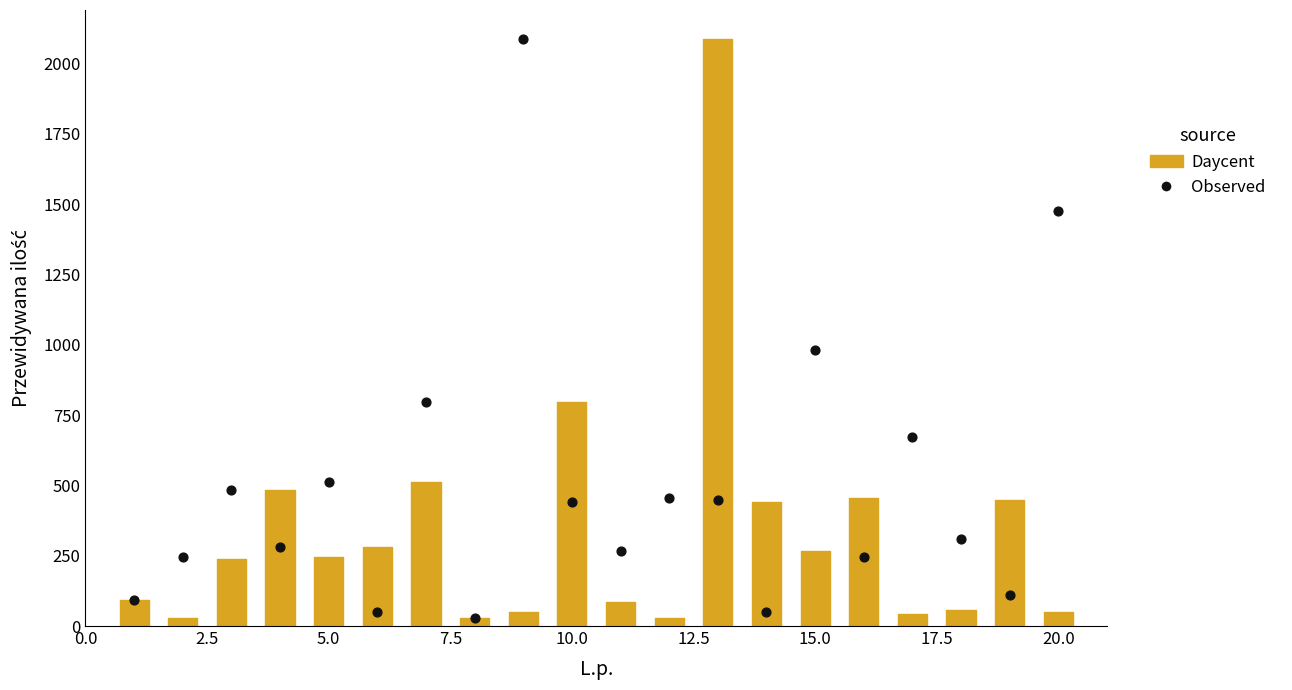

What Y value in the scatter plot is closest to 1057?

980